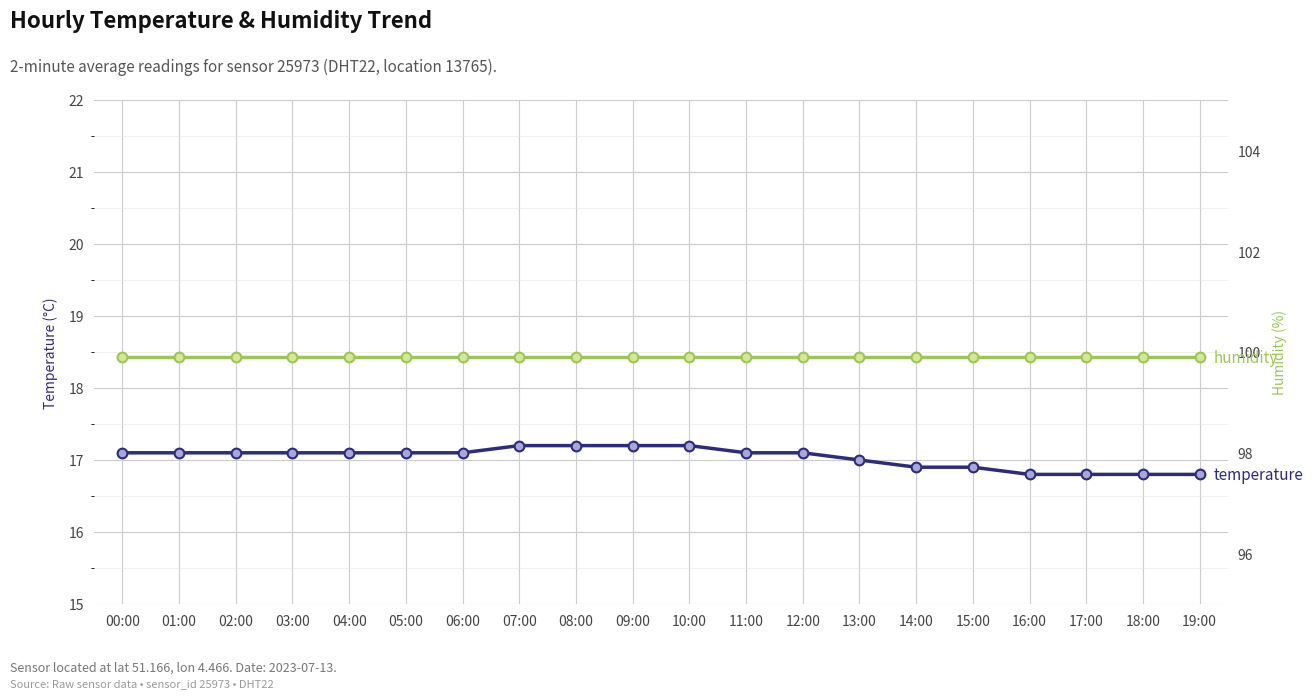

List the series in order of their overall mean, lowest first.

temperature, humidity